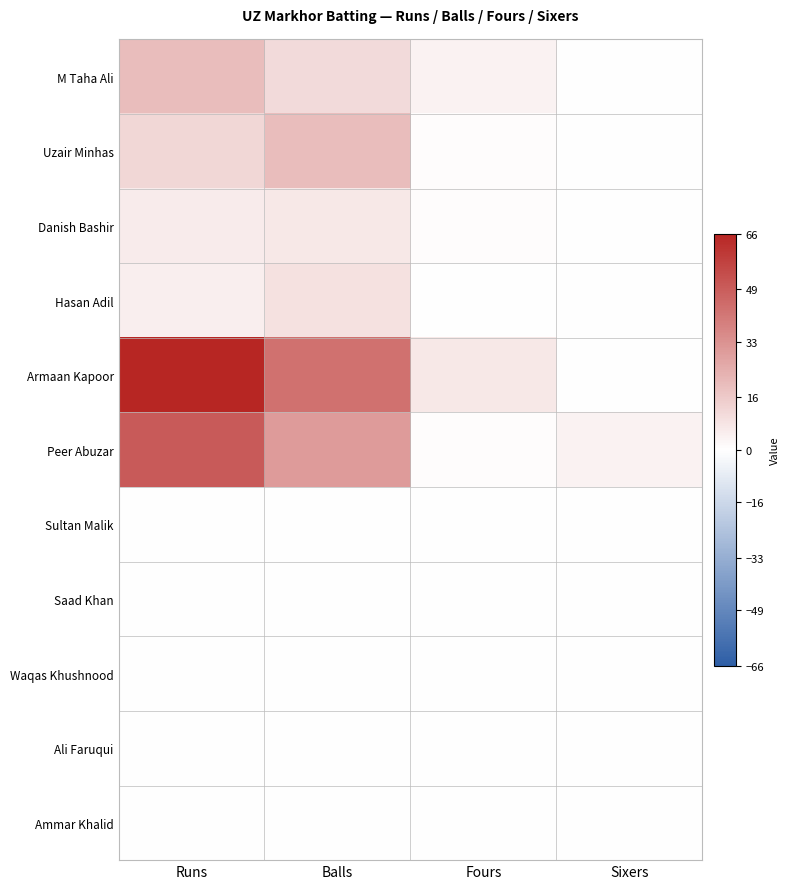

Reading left to right, list all the values displayed in this chart.

M Taha Ali: Runs=20	Balls=11	Fours=4	Sixers=0
Uzair Minhas: Runs=12	Balls=20	Fours=1	Sixers=0
Danish Bashir: Runs=6	Balls=7	Fours=1	Sixers=0
Hasan Adil: Runs=5	Balls=9	Fours=0	Sixers=0
Armaan Kapoor: Runs=66	Balls=43	Fours=7	Sixers=0
Peer Abuzar: Runs=50	Balls=30	Fours=1	Sixers=4
Sultan Malik: Runs=0	Balls=0	Fours=0	Sixers=0
Saad Khan: Runs=0	Balls=0	Fours=0	Sixers=0
Waqas Khushnood: Runs=0	Balls=0	Fours=0	Sixers=0
Ali Faruqui: Runs=0	Balls=0	Fours=0	Sixers=0
Ammar Khalid: Runs=0	Balls=0	Fours=0	Sixers=0